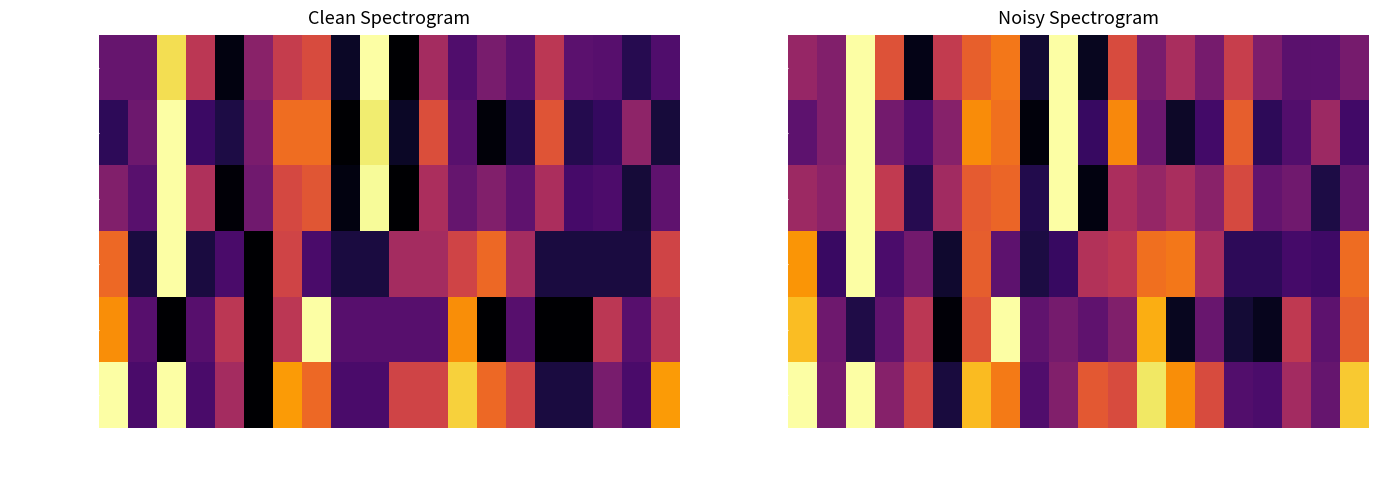

True or false: ΕΓΓΕΓΡΑΜΜΕΝΟΙ has a value of 0.3 at 13 Ε.Τ..

True